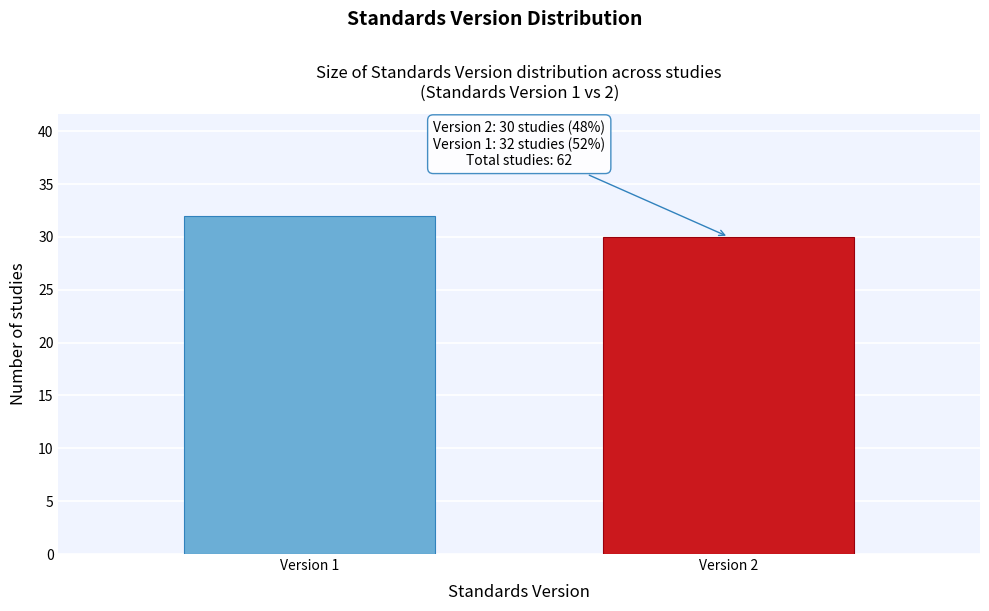

Reading right to left, list all the values displayed in this chart.

30	32